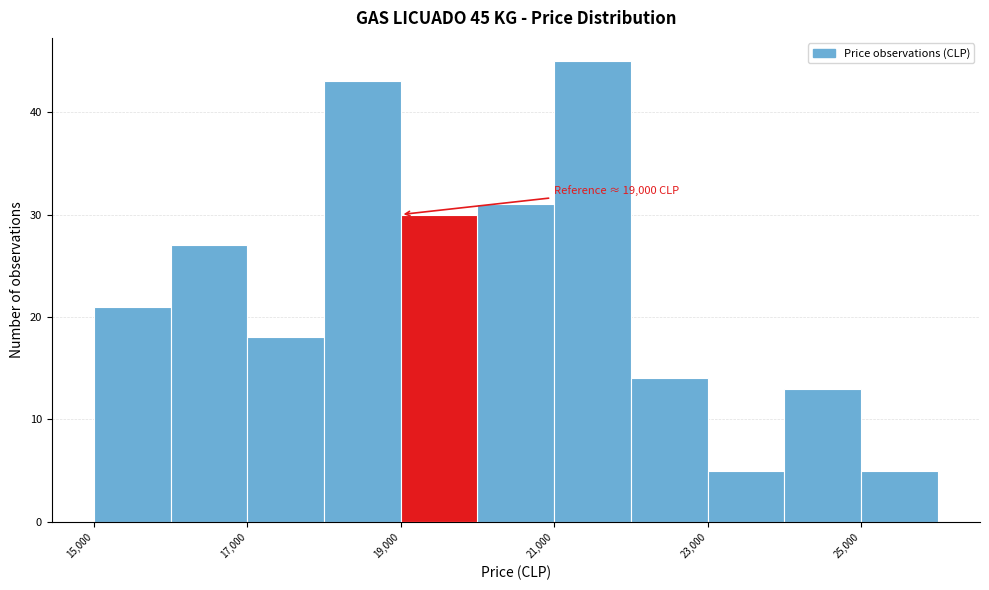

Which range on the x-axis has the tallest bar?

21000 to 22000